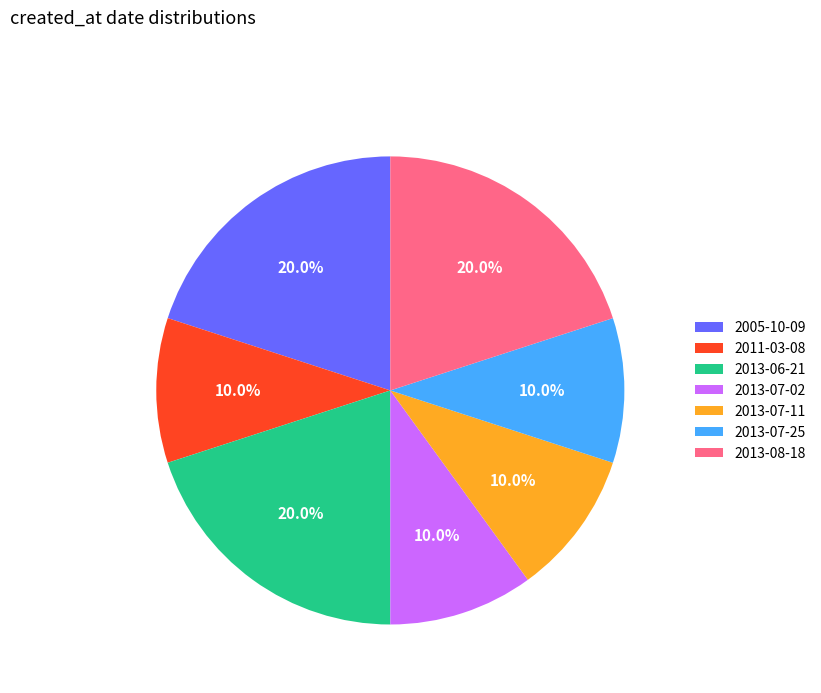

What percentage is the 2013-08-18 slice, to the nearest percent?

20%